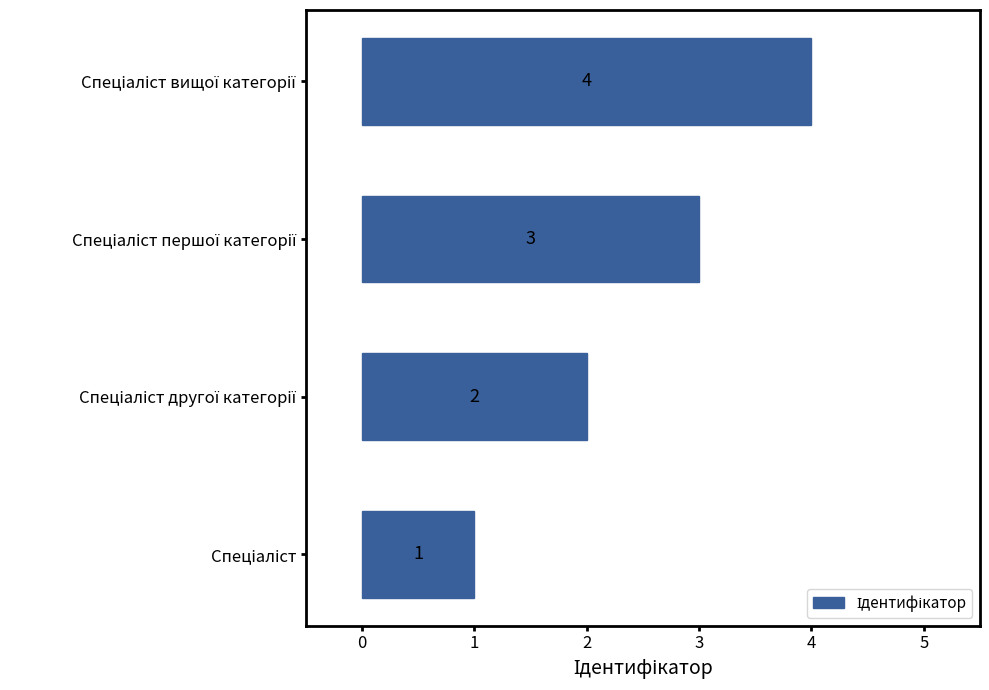

What is the difference between the maximum and minimum values?

3